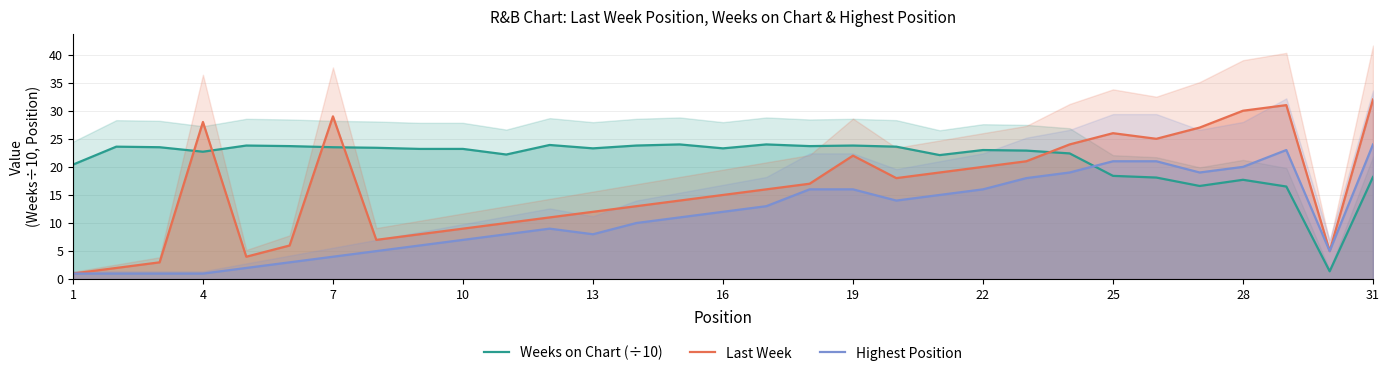

What is the sum of all Weeks on Chart (÷10) values?

663.9